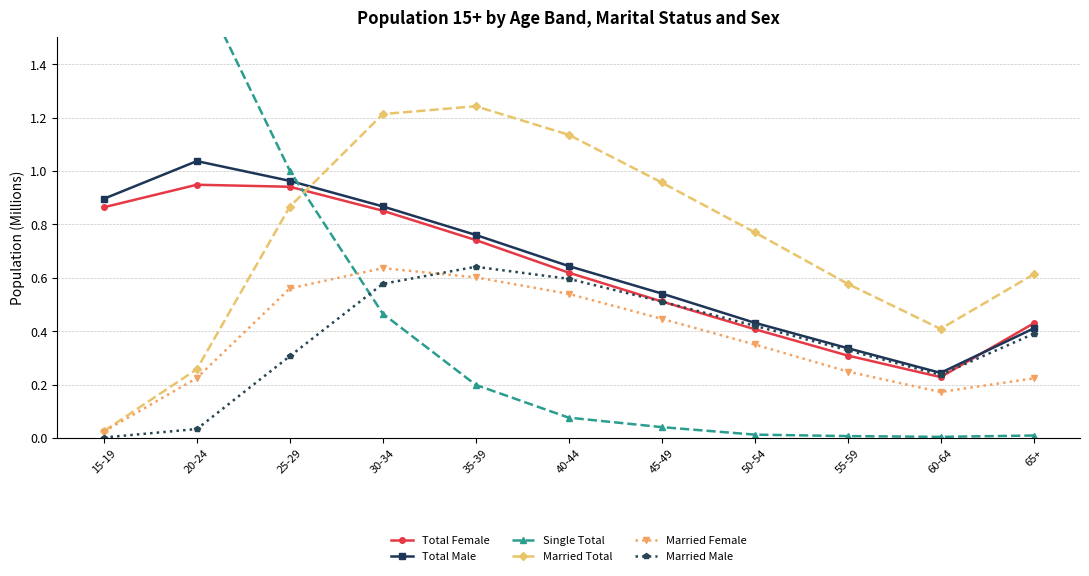

What is the difference between the second highest and second lowest values in the Total Male series?

0.6